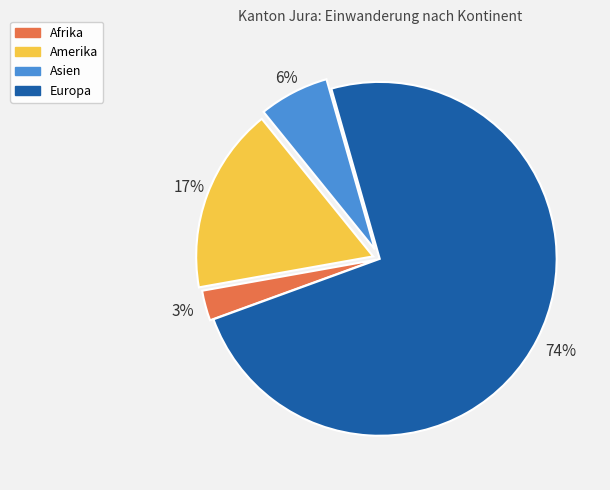

Do Asien and Amerika together represent more than half of the pie?

No